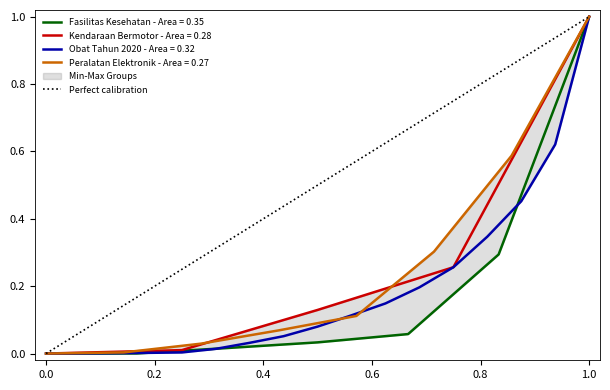

What is the maximum value shown in the chart?

1